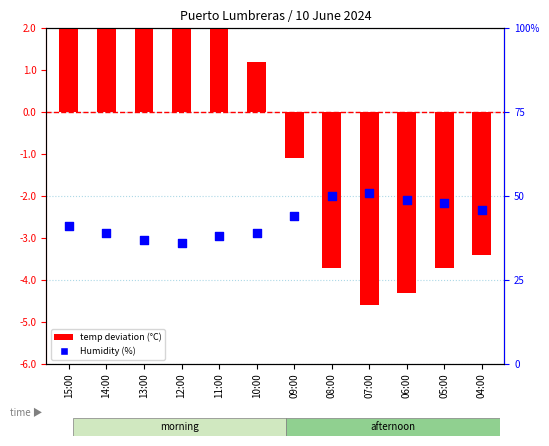

What are all the series names shown in the legend?

temp deviation, Humidity (%)